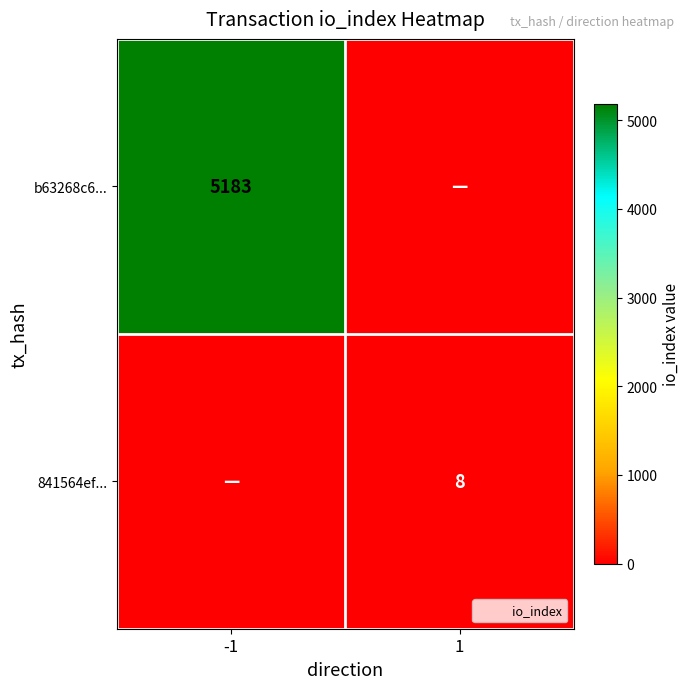

Rank the categories by b63268c6... value from lowest to highest.

1, -1